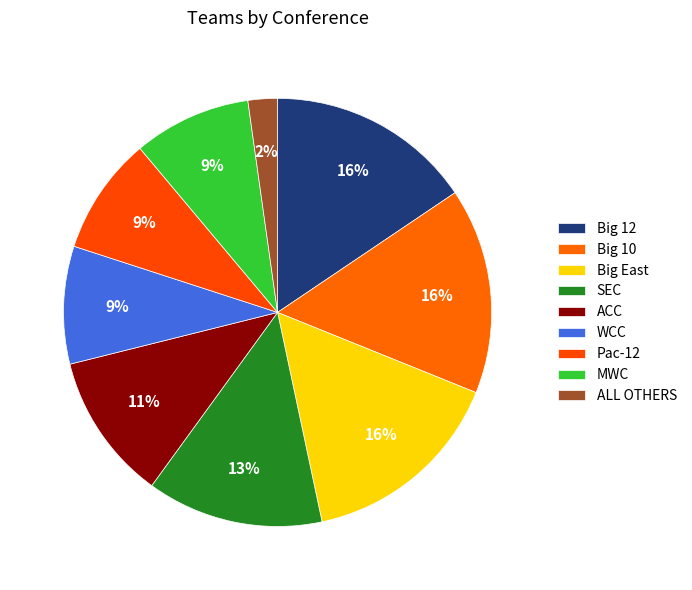

Rank the categories by value from lowest to highest.

ALL OTHERS, WCC, Pac-12, MWC, ACC, SEC, Big 12, Big 10, Big East